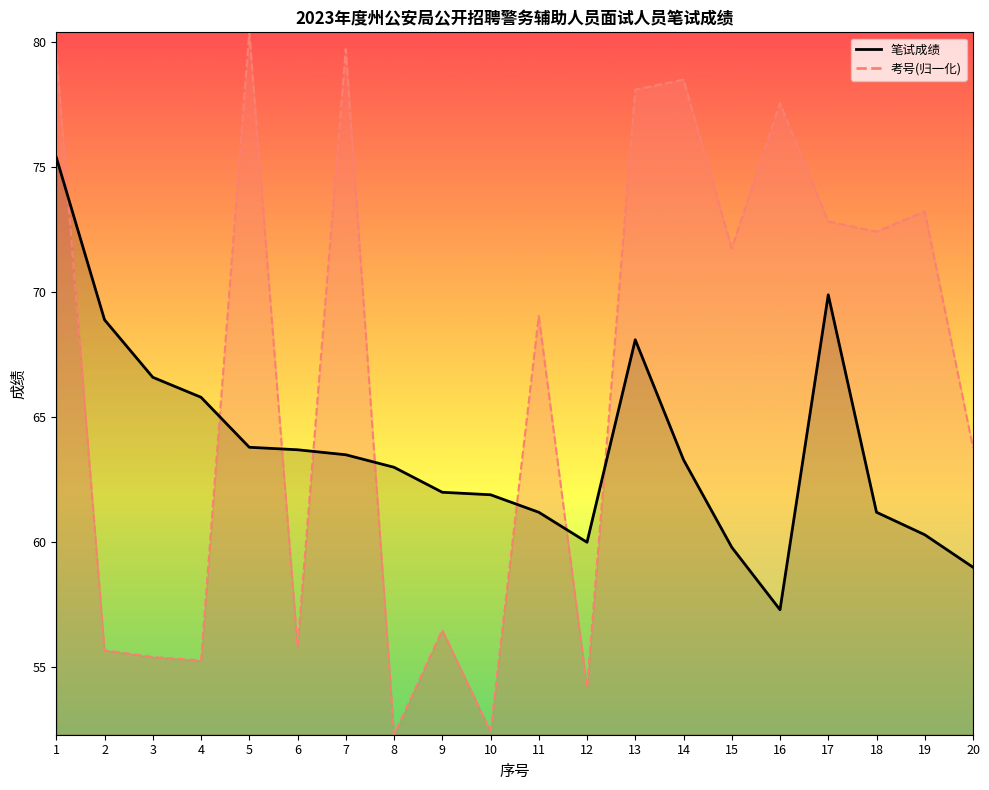

True or false: 考号_line and 笔试成绩_line cross at least once.

True